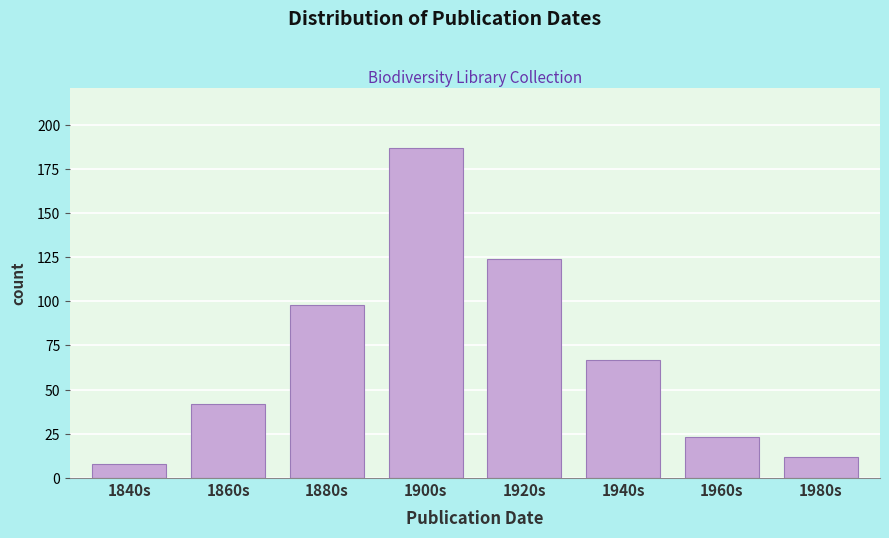

Reading right to left, extract all data points from this chart.

1980s=12	1960s=23	1940s=67	1920s=124	1900s=187	1880s=98	1860s=42	1840s=8